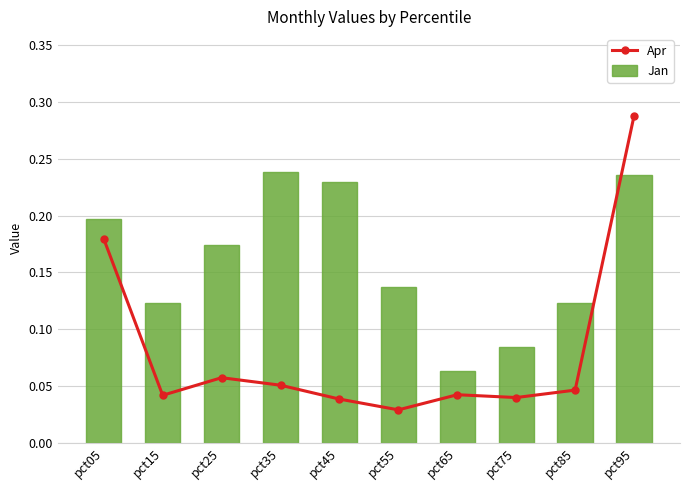

How many groups of bars are there?

10